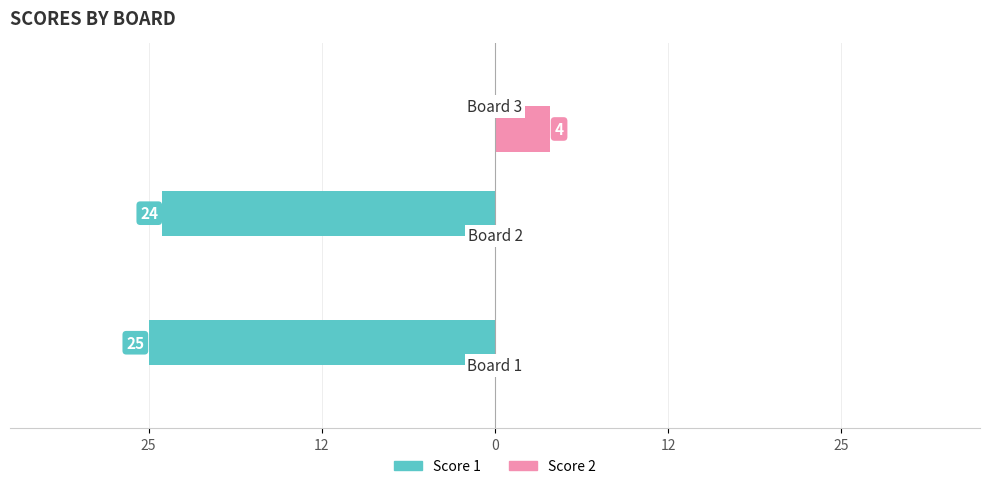

What are all the series names shown in the legend?

Score 1, Score 2